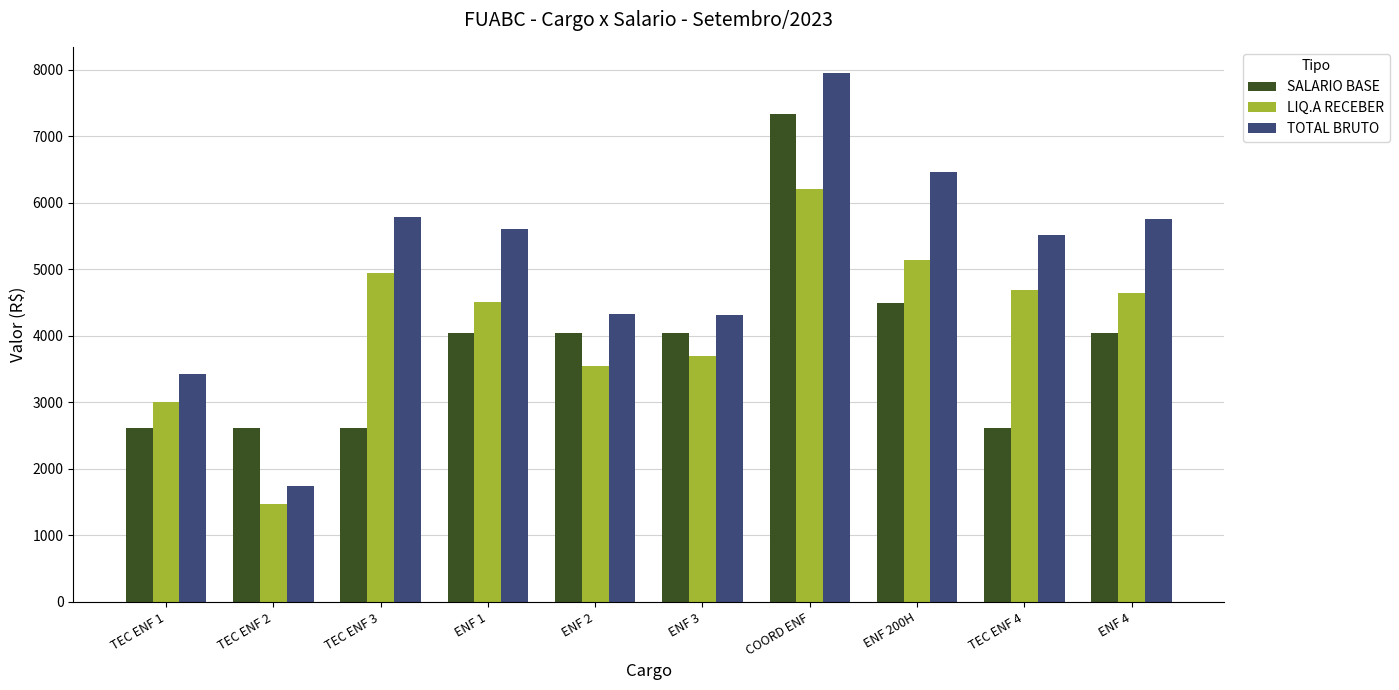

At which label does LIQ.A RECEBER first exceed 4649?

TEC ENF 3